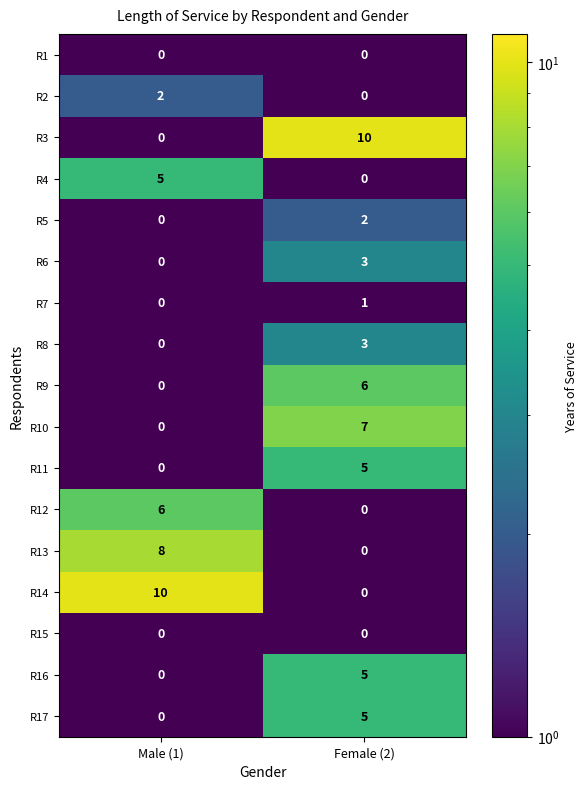

The value of R4 at Female (2) is 2. True or false?

False